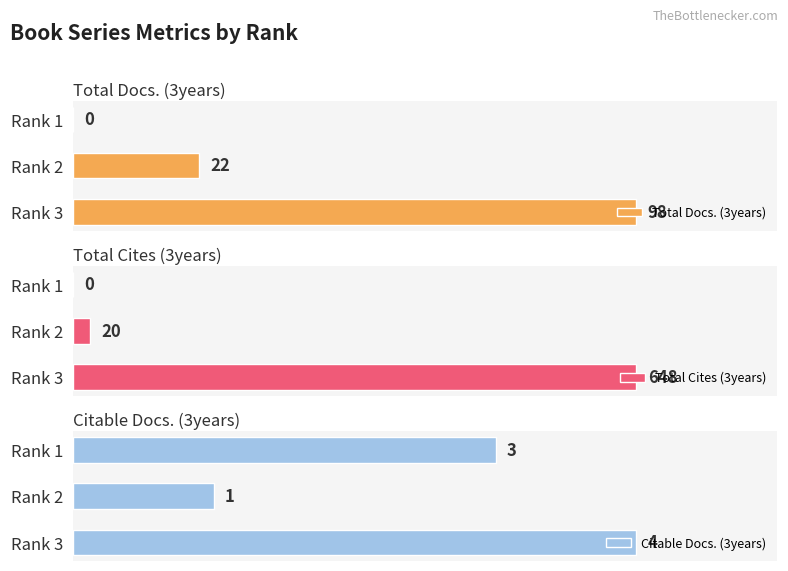

Reading left to right, transcribe all the data shown in this chart.

Total Docs. (3years): 0	22	98
Total Cites (3years): 0	20	648
Citable Docs. (3years): 3	1	4